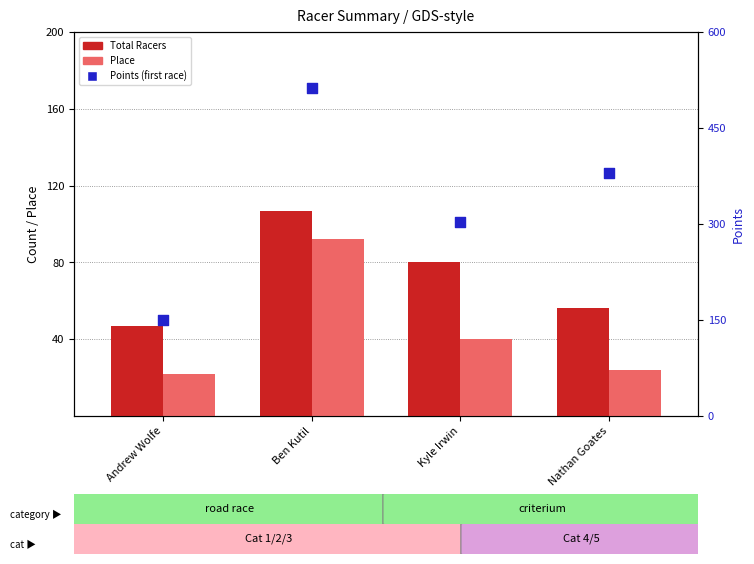

Which series has the largest total across all categories?

Points